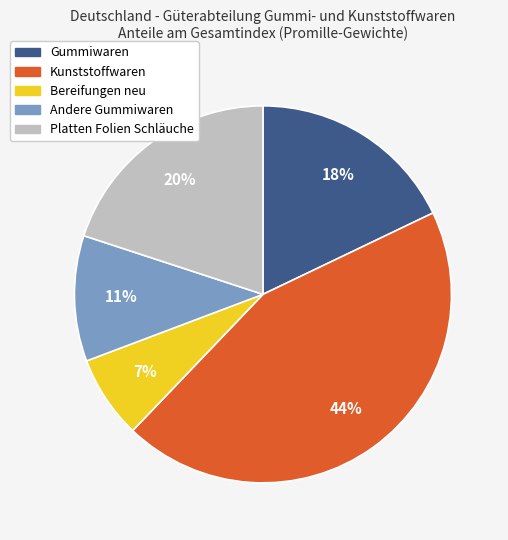

Rank the categories by value from lowest to highest.

Bereifungen neu, Andere Gummiwaren, Gummiwaren, Platten Folien Schläuche, Kunststoffwaren